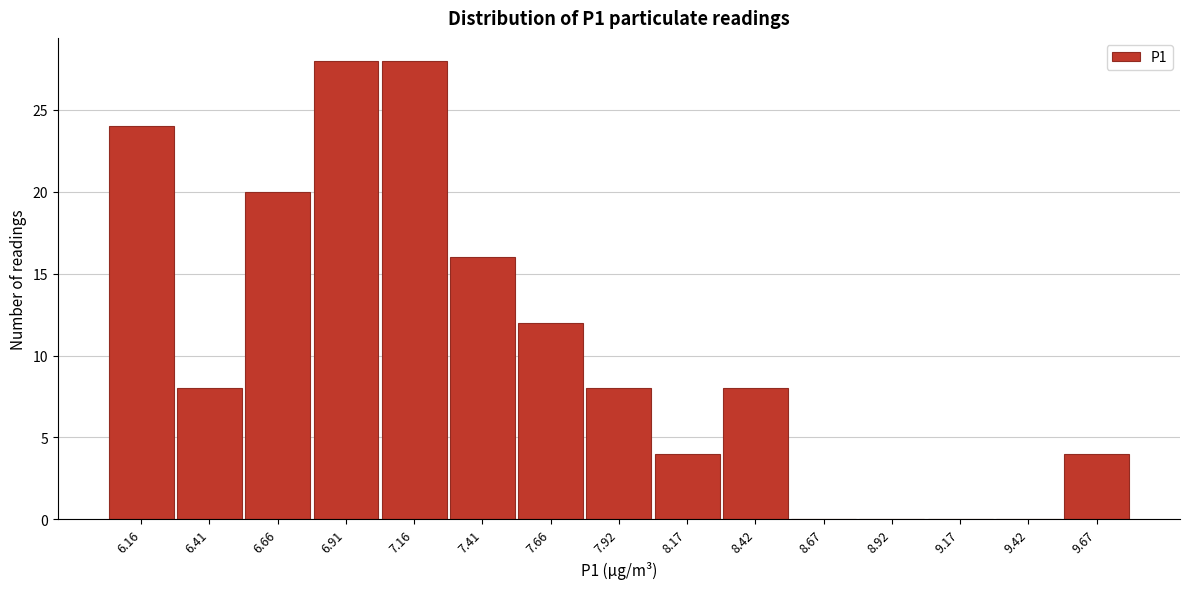

Reading left to right, transcribe this chart: for each bar, give the range it covers on the x-axis and its height. Neither the bar edges nor the heights are printed on the chart, so give them approximately, as read against the axes.

6.05 to 6.30: 24
6.30 to 6.55: 8
6.55 to 6.80: 20
6.80 to 7.05: 28
7.05 to 7.30: 28
7.30 to 7.55: 16
7.55 to 7.80: 12
7.80 to 8.05: 8
8.05 to 8.30: 4
8.30 to 8.55: 8
8.55 to 8.80: 0
8.80 to 9.05: 0
9.05 to 9.30: 0
9.30 to 9.55: 0
9.55 to 9.80: 4